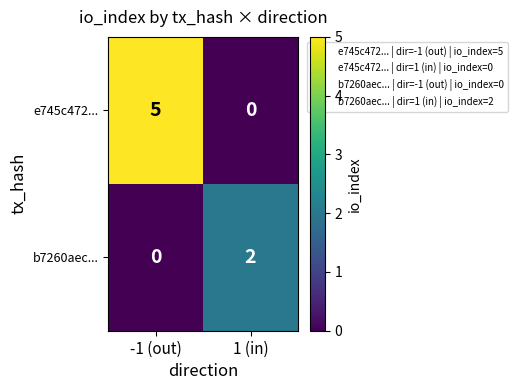

List the series in order of their overall mean, highest first.

e745c472..., b7260aec...